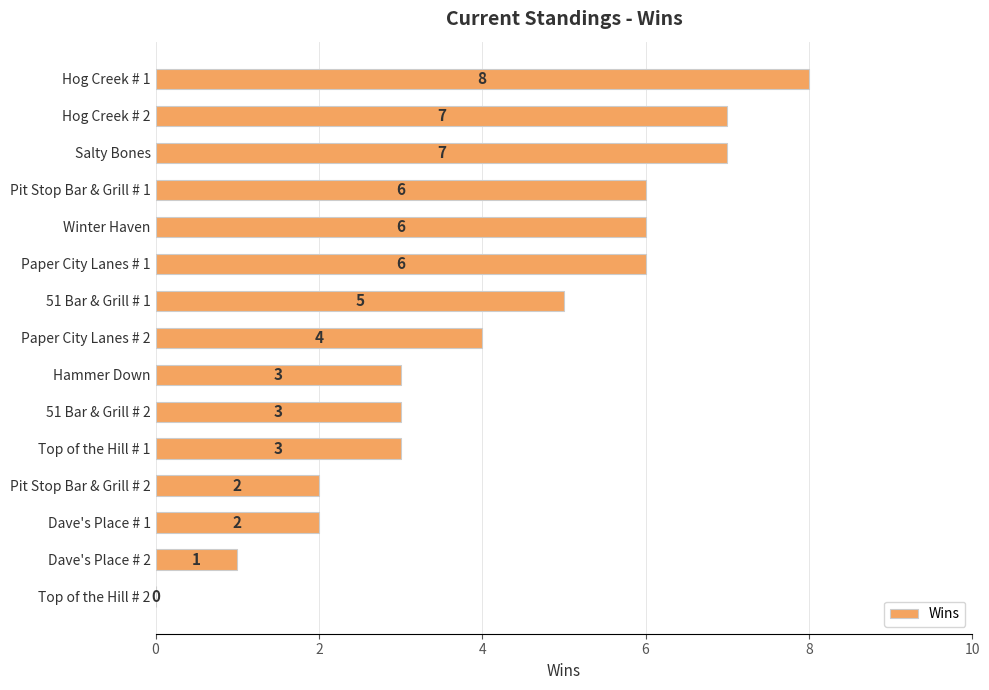

Is it true that the value at Salty Bones is 7?

True